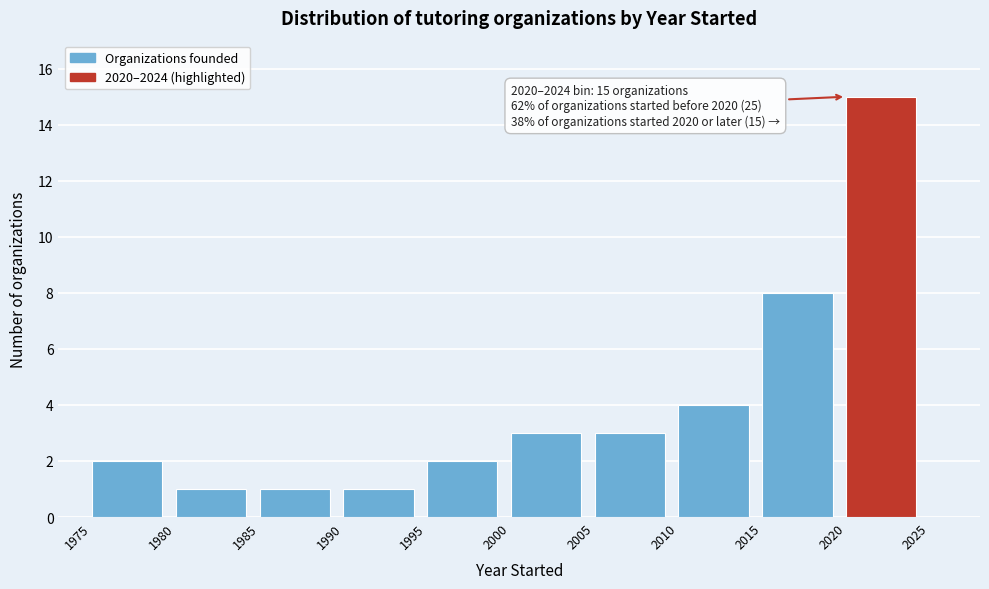

Over which range of the x-axis is the bar tallest?

2020 to 2025